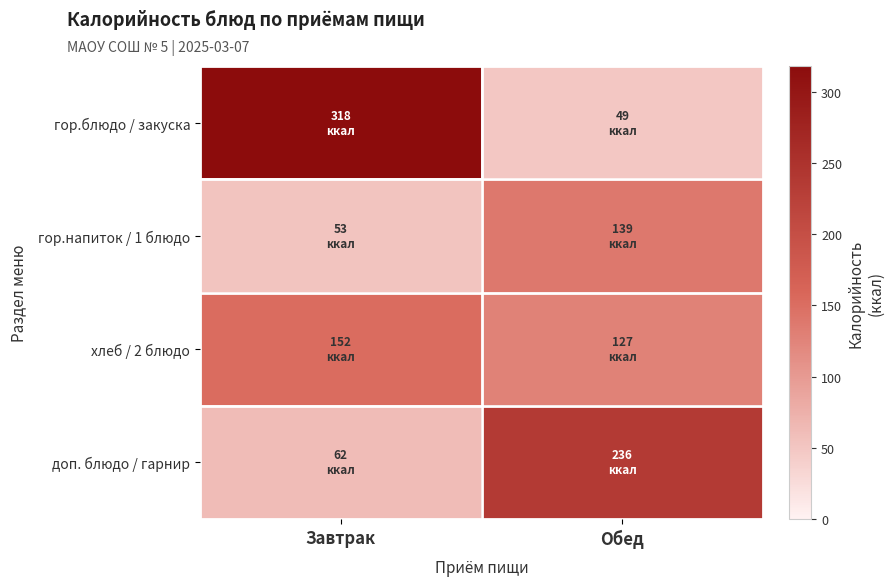

Which series changed the most between Завтрак and Обед?

гор.блюдо / закуска